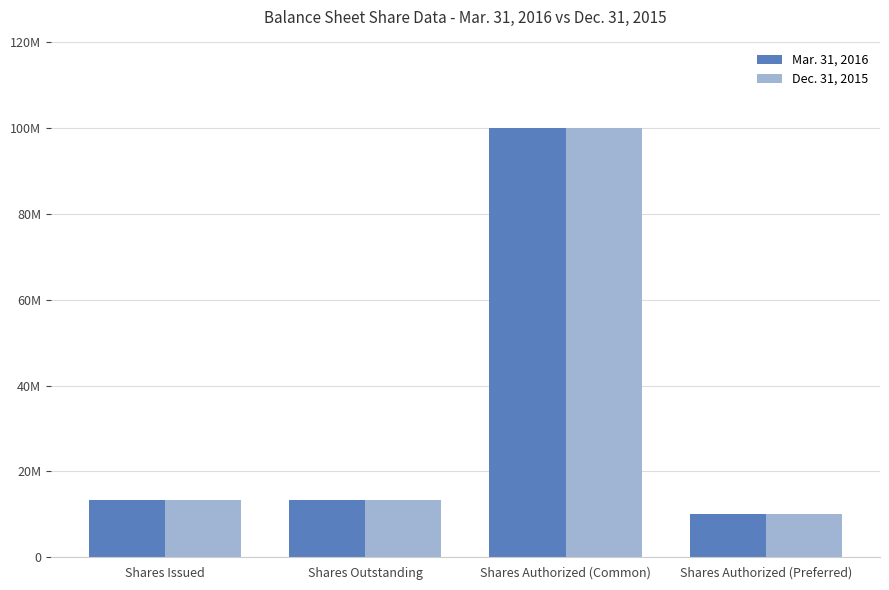

Are the bars grouped side by side (vs. stacked)?

Yes